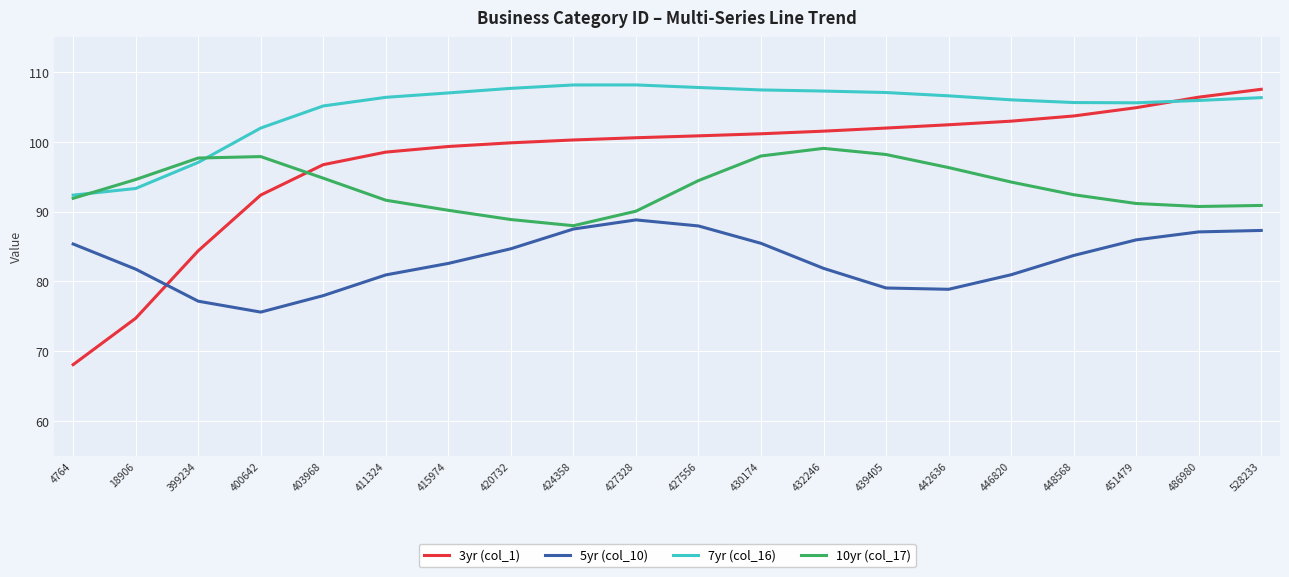

How many intersections are there between 3yr (col_1) and 5yr (col_10)?

1